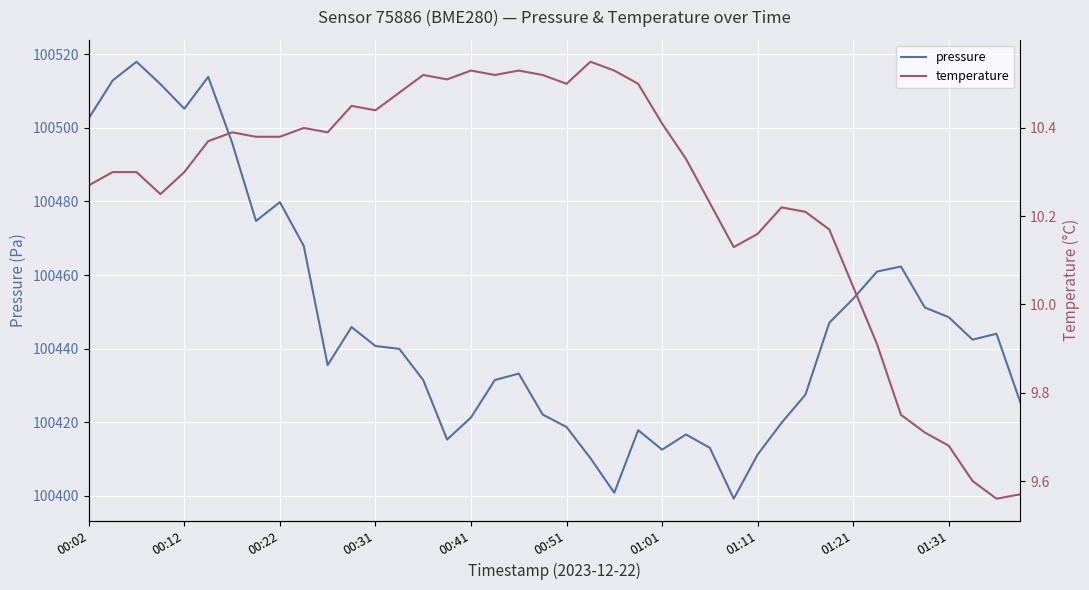

True or false: pressure and temperature cross at least once.

False